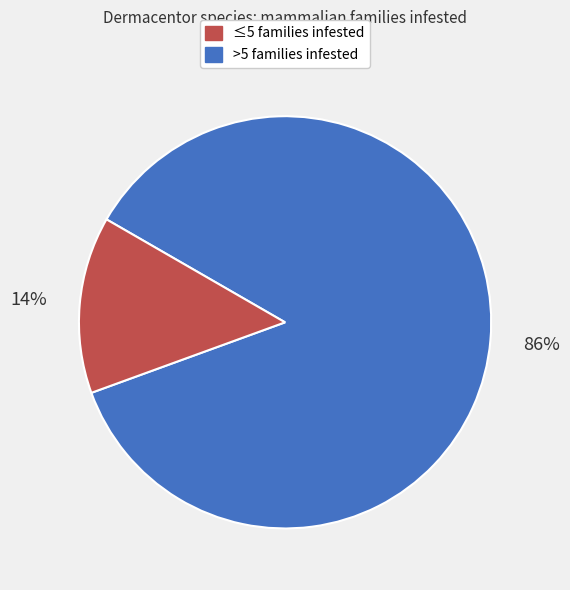

Does any single category account for the majority?

Yes